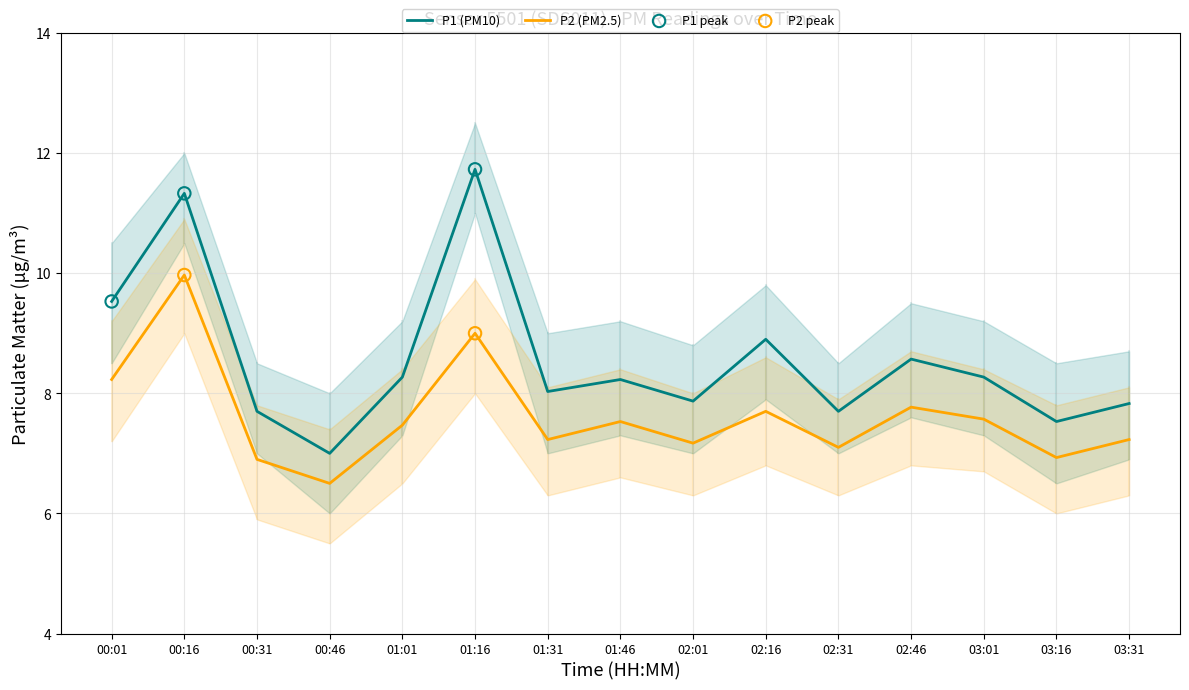

What is the total value across all series at 01:01?

15.7